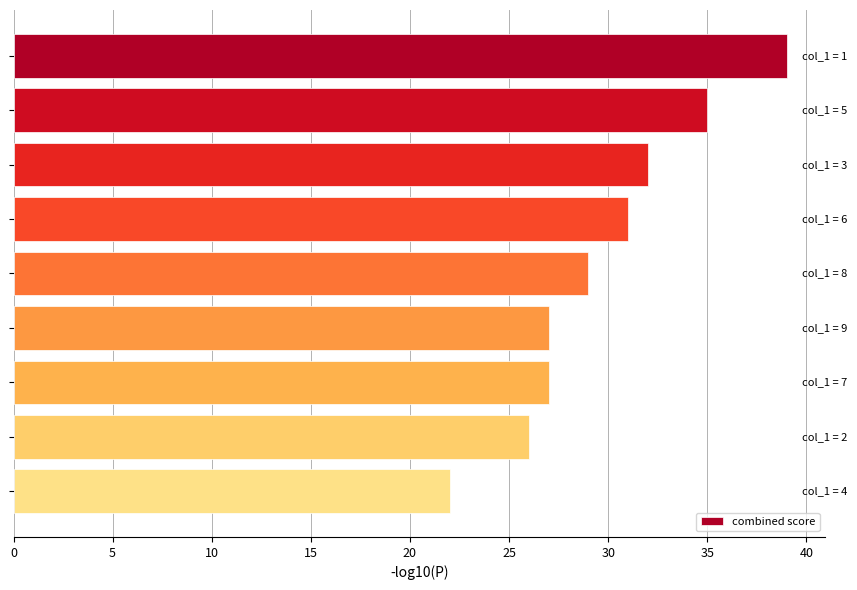

What is the difference between the second highest and minimum values?

13